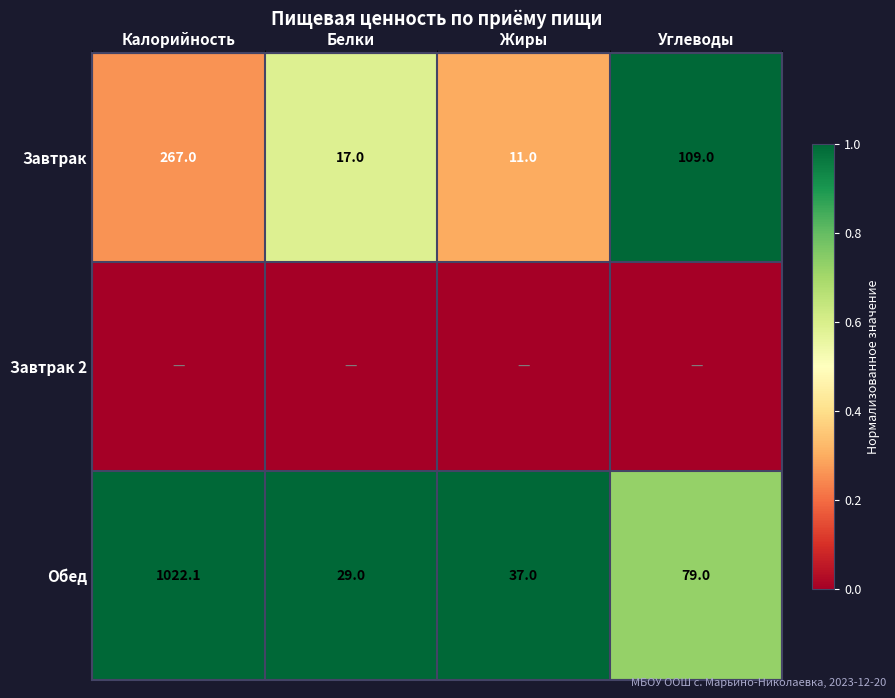

How many distinct data groups are displayed?

3